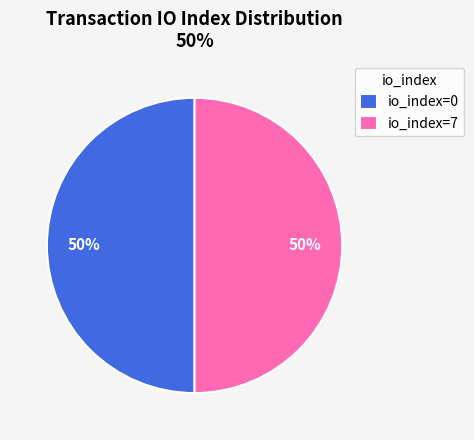

How many slices are in this pie chart?

2